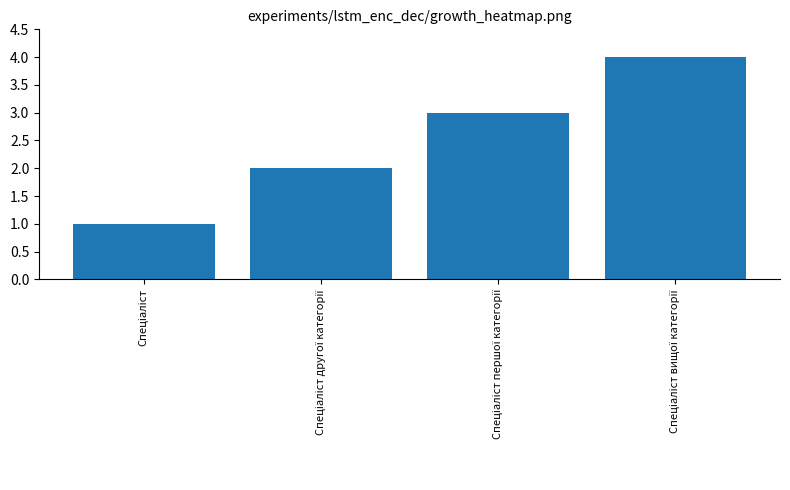

What is the greatest value displayed?

4